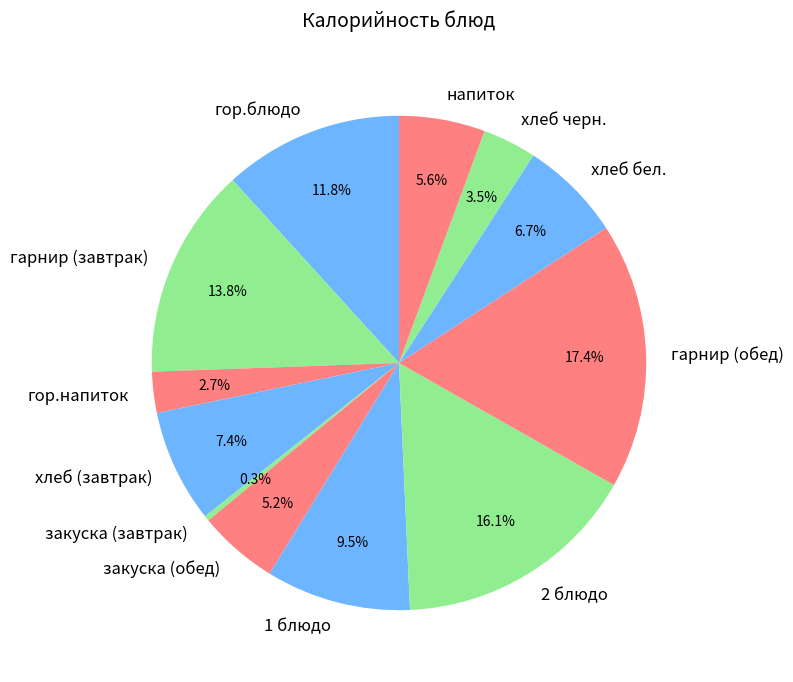

What is the smallest slice in the pie chart?

закуска (завтрак)